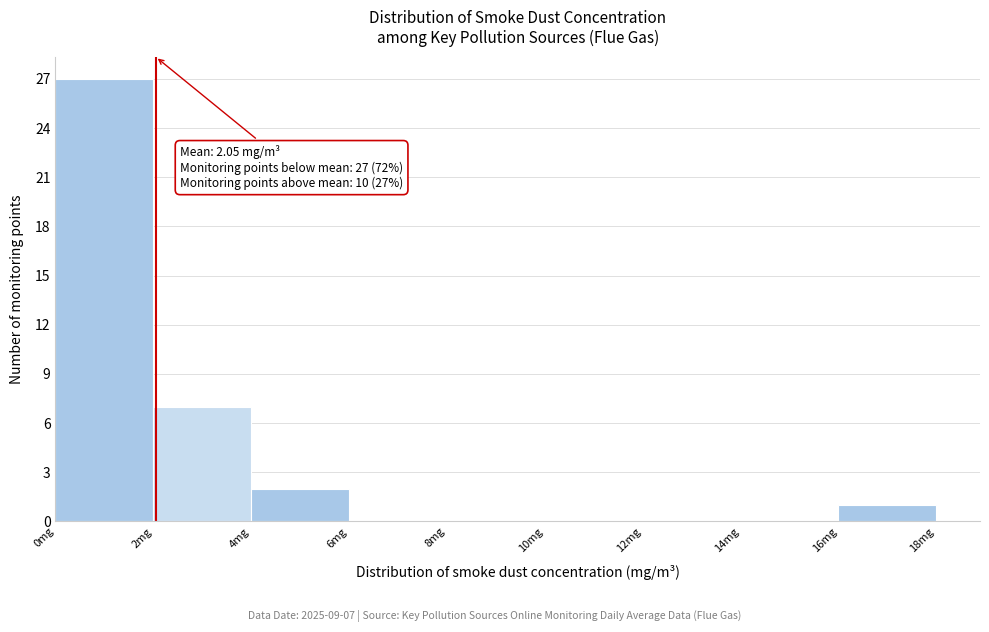

Which range on the x-axis has the tallest bar?

0 to 2